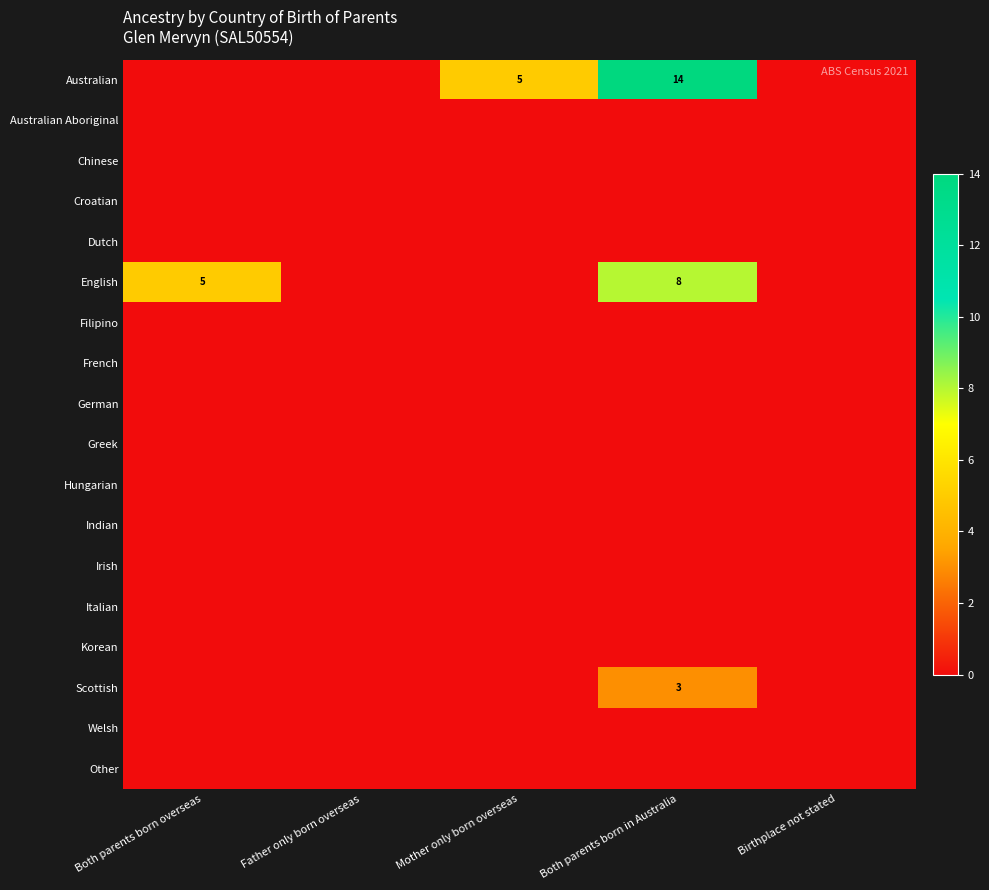

At which label does Irish reach its minimum?

Both parents born overseas